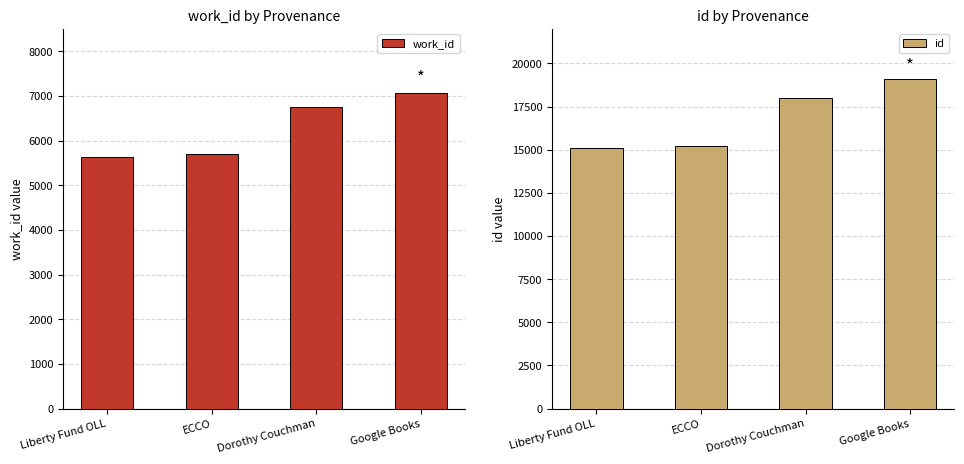

At how many categories does at least one series exceed 6096?

4